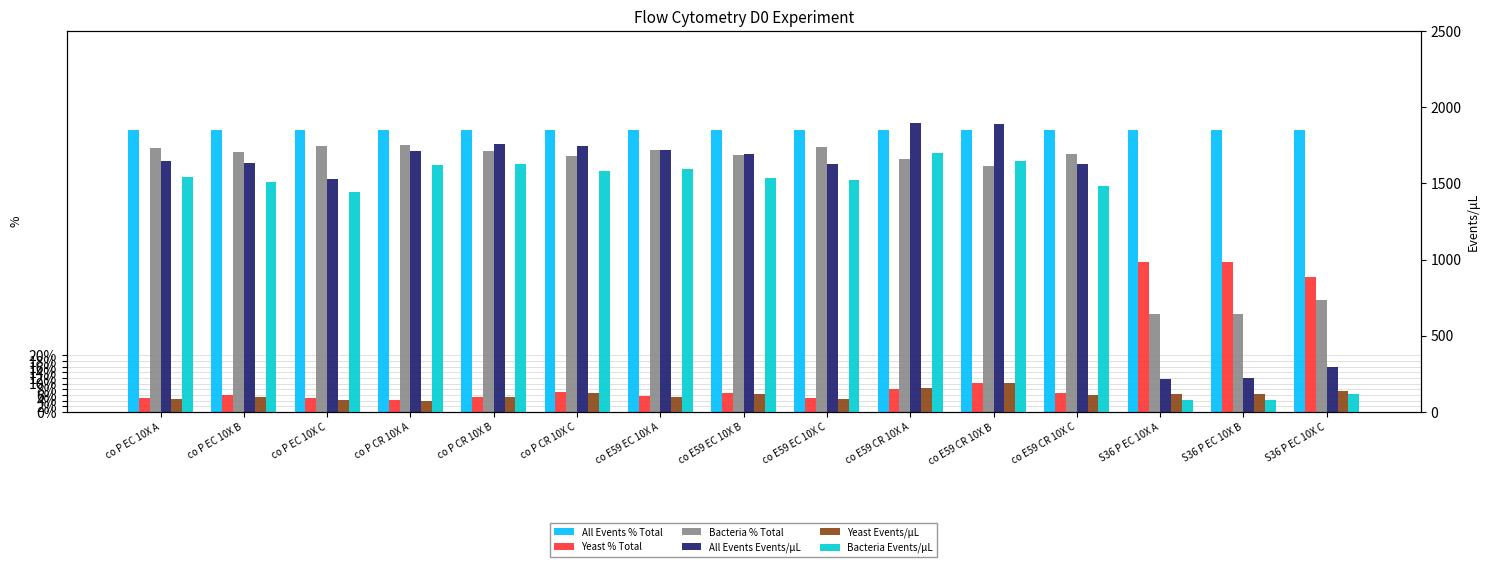

Which category has the highest value in the Yeast Events/μL series?

co E59 CR 10X B